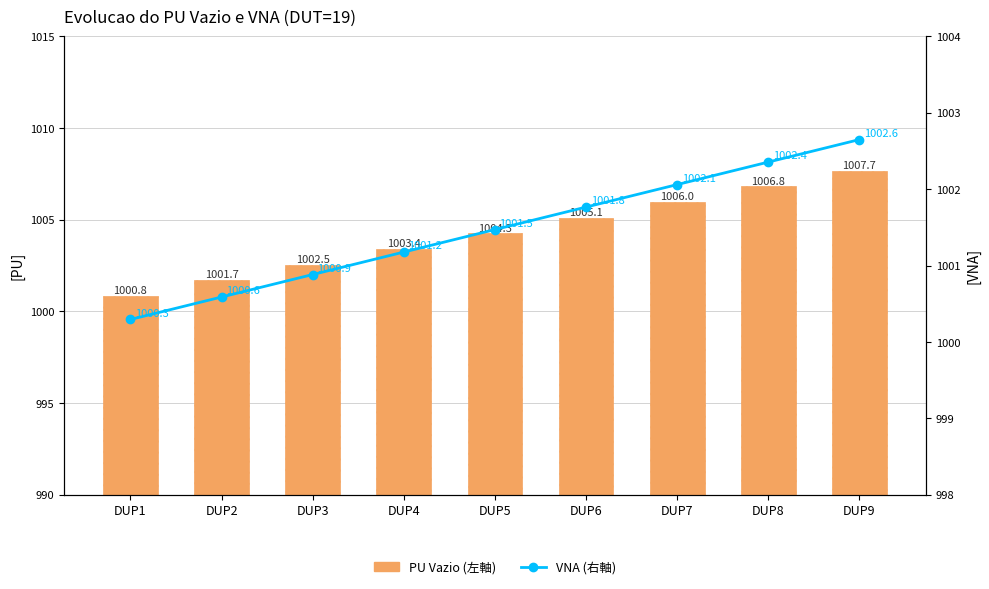

Which series has the largest total across all categories?

PU Vazio (左軸)